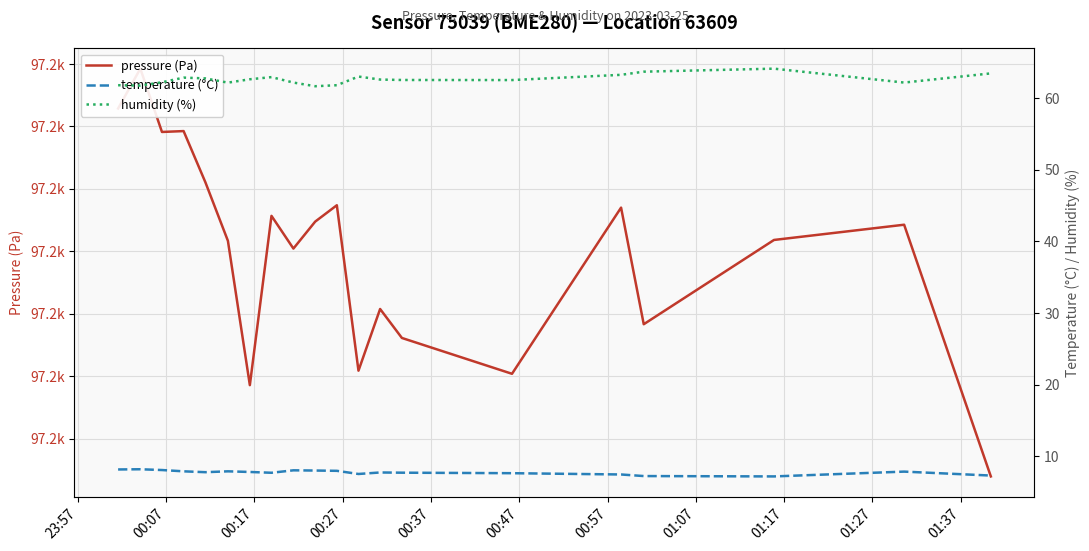

Which series has the largest range (max minus min)?

pressure (Pa)